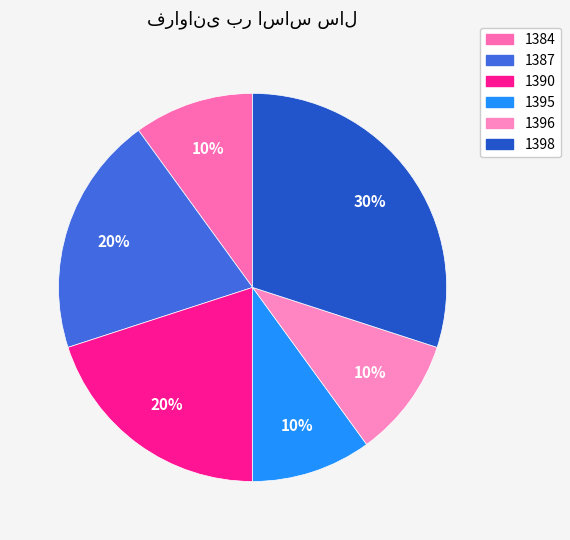

The 1384 slice represents 10% of the pie. True or false?

True